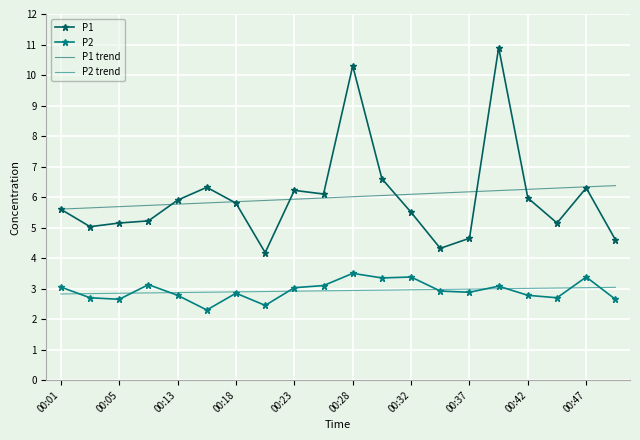

What is the minimum value for P1 trend?

5.6